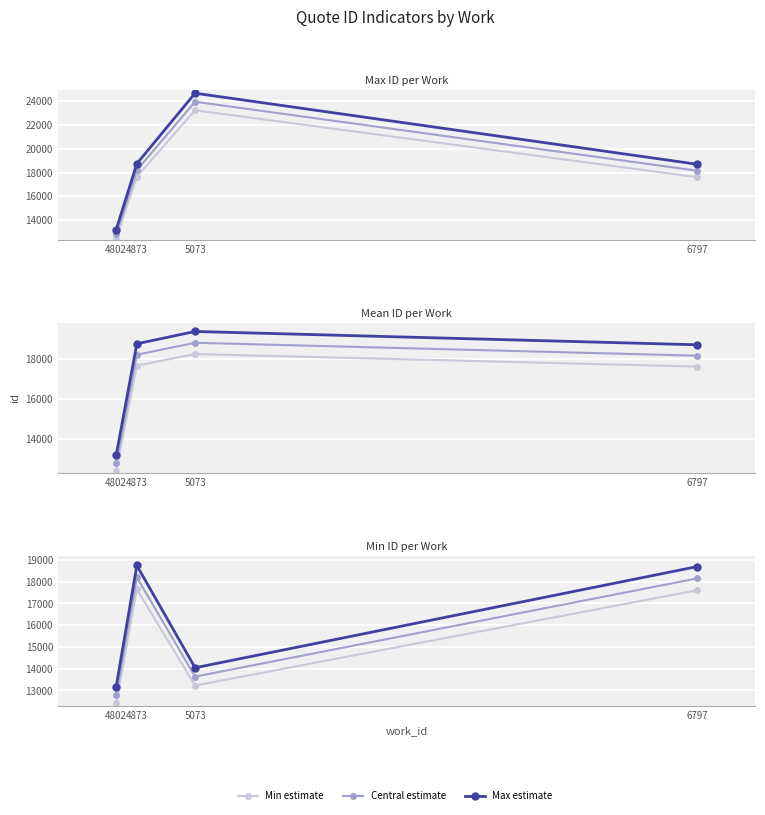

At which category is the sum across all series the highest?

4873